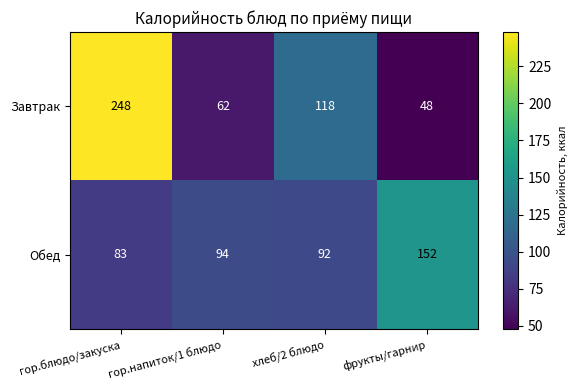

What is the total value across all series at гор.напиток/1 блюдо?

156